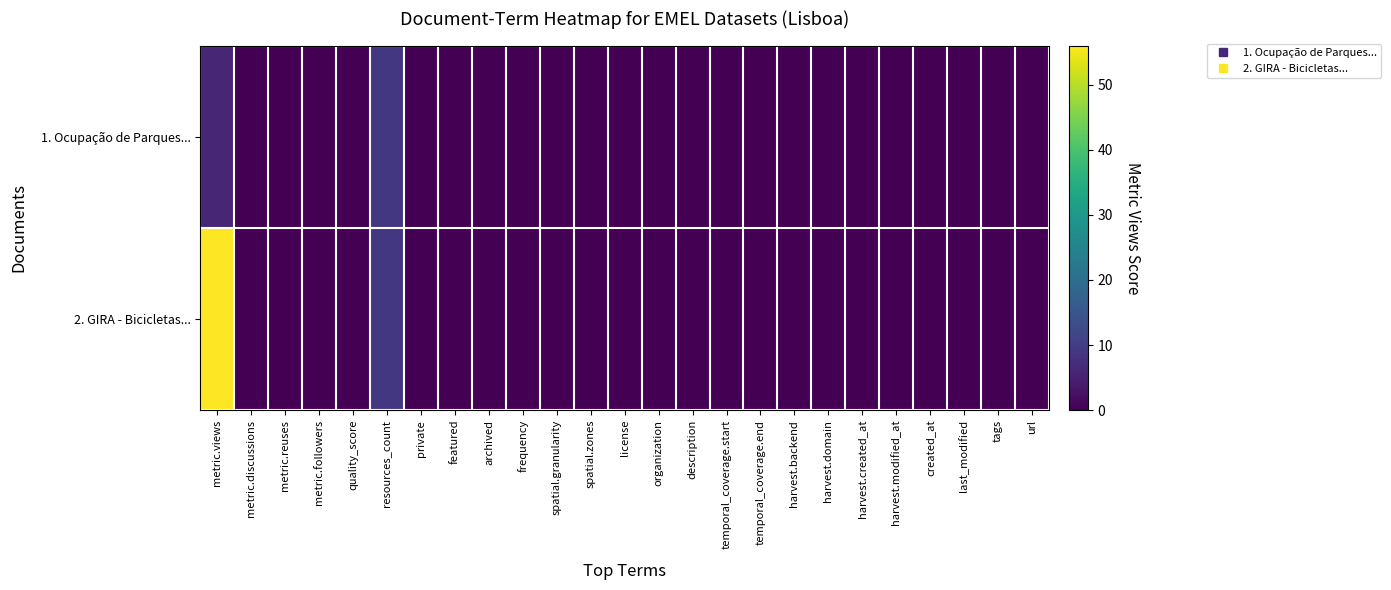

Which series has the largest total across all categories?

2. GIRA - Bicicletas...